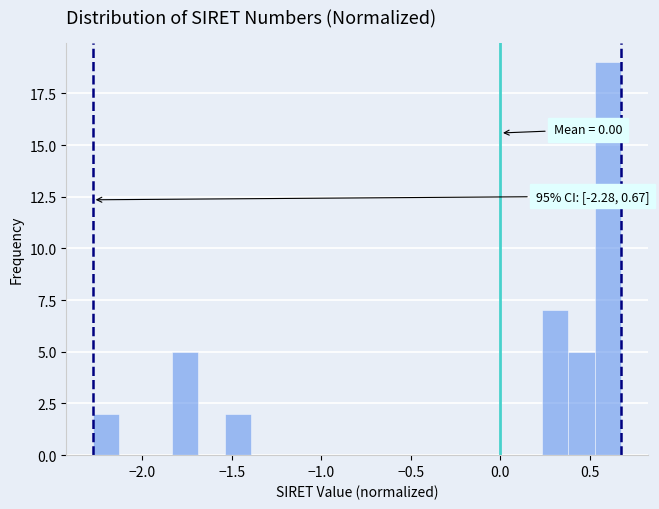

Around what value on the x-axis is the tallest bar? Give the approximate position of its centre, as read against the axis.

0.60